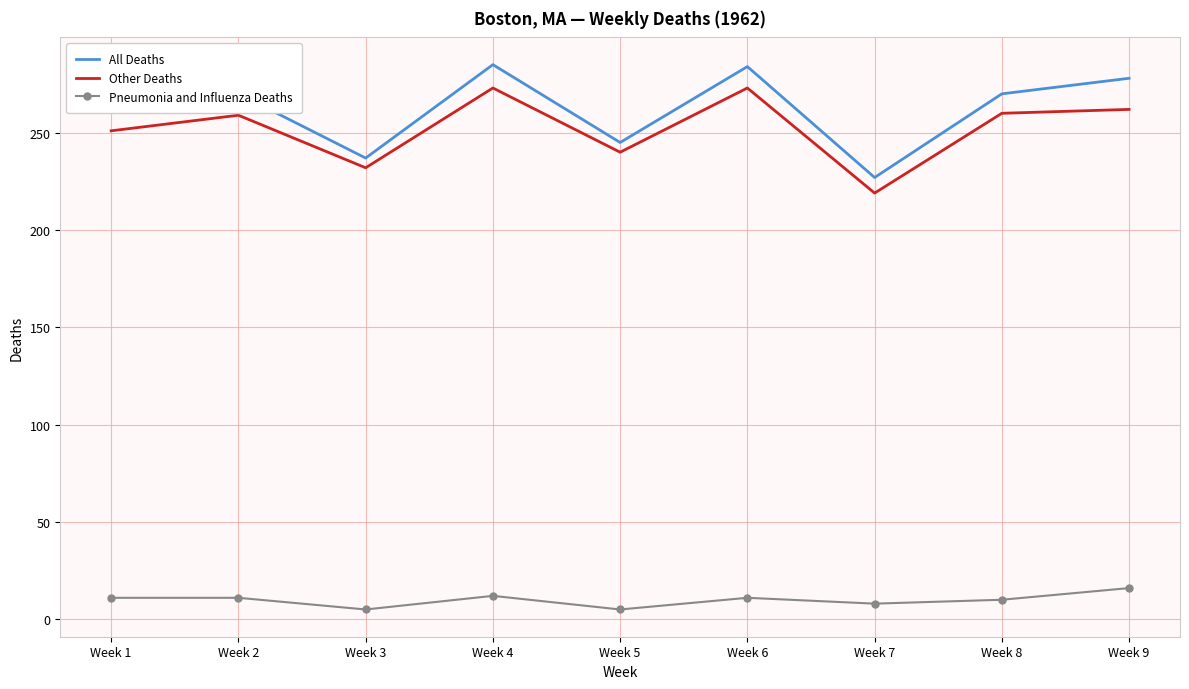

What is the maximum value for All Deaths?

285